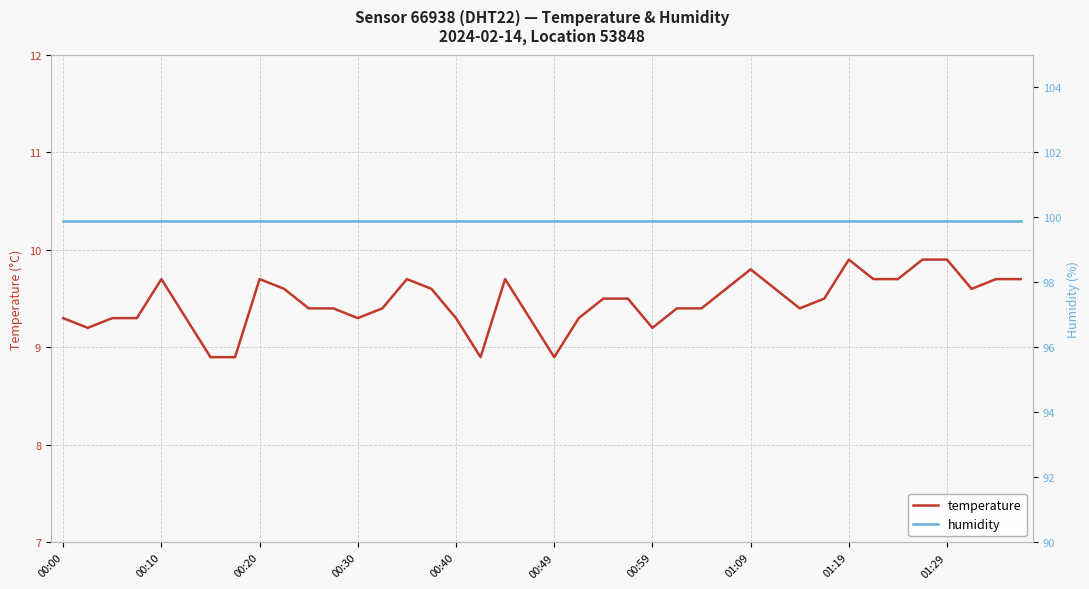

Which series has the widest spread of values?

temperature